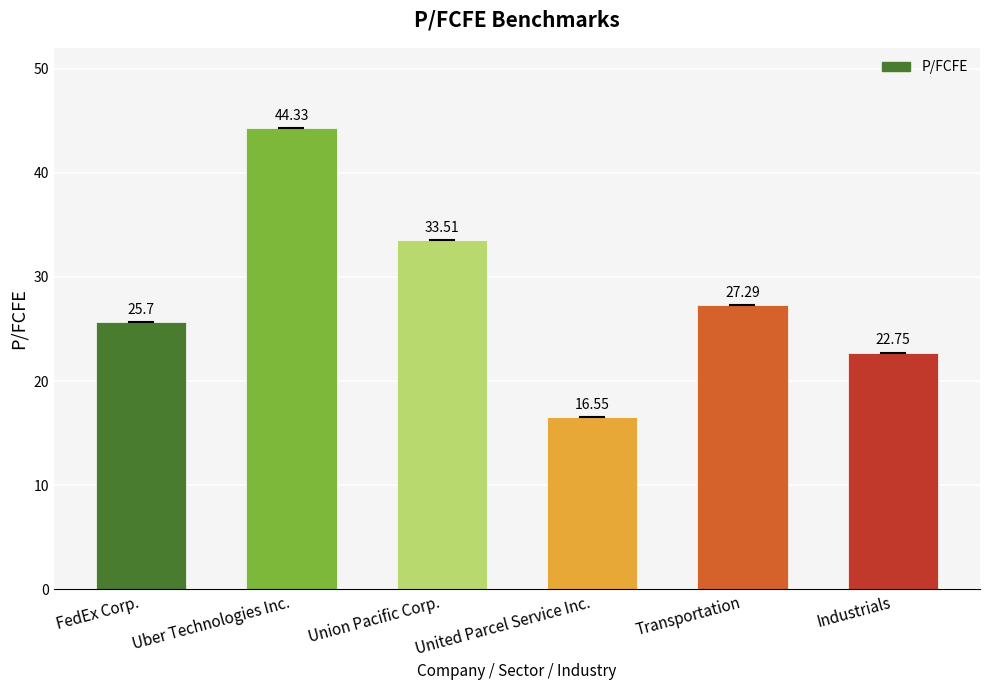

Does the chart contain any negative values?

No